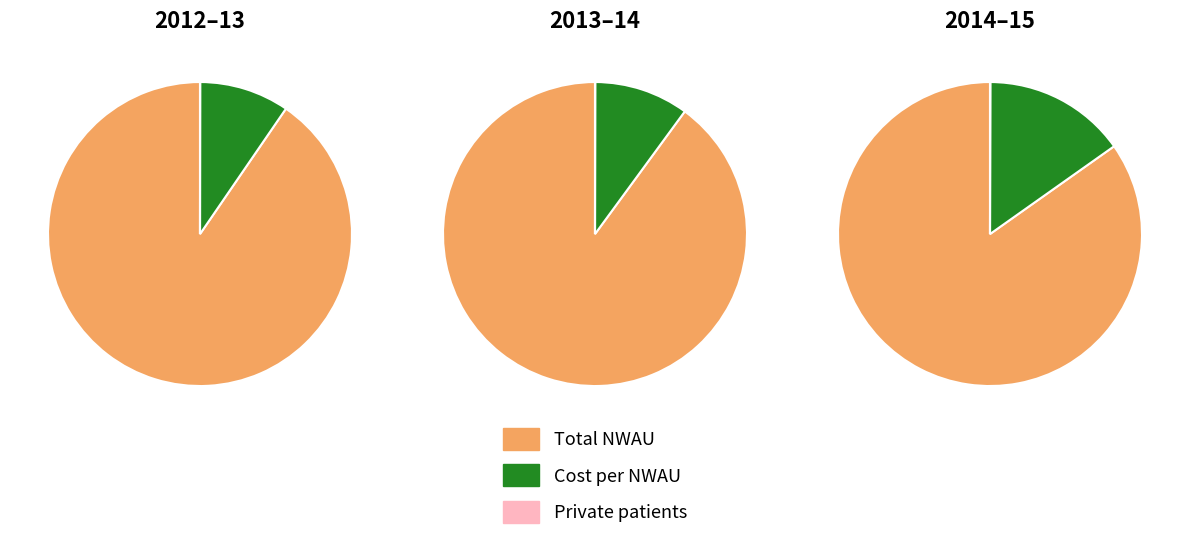

To the nearest percent, what is the combined percentage of Total NWAU and Cost per NWAU ($)?

100%